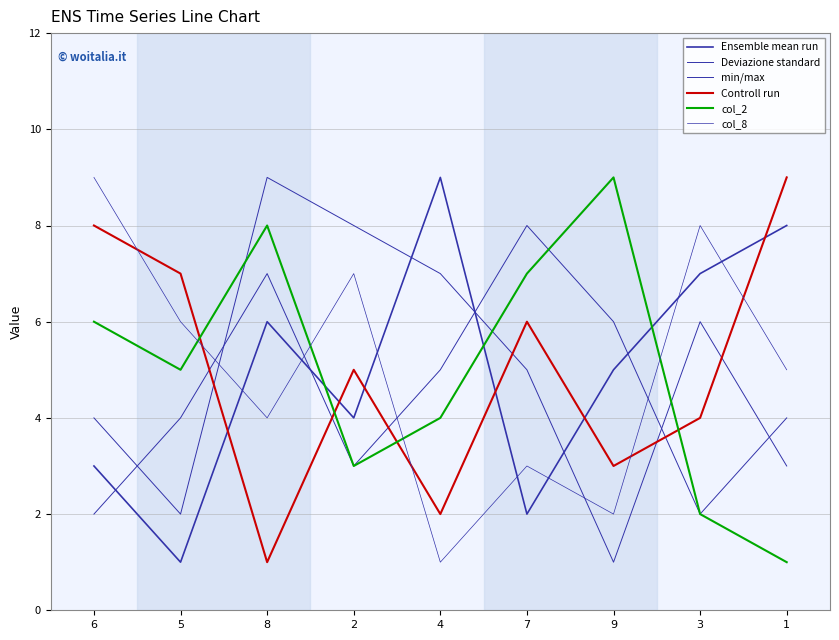

How many data points in Deviazione standard are above 5?

4